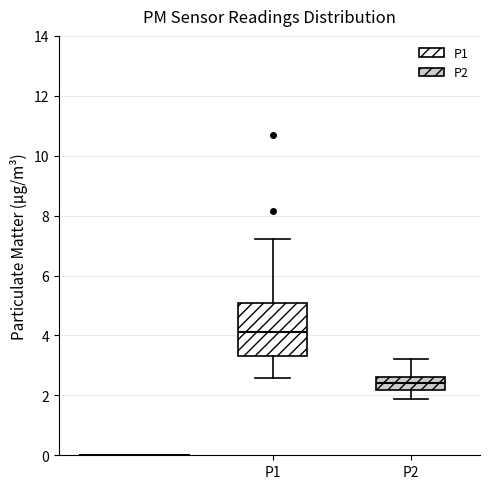

Reading left to right, transcribe this box plot: for each box, give where its median line is, the range the box spans, and where its two whiskers end, as read against the y-axis. The values are not printed on the chart, so give them approximately, as read against the axis.

P1: median 4.2, box 3.4 to 5.0, whiskers 2.6 to 7.2
P2: median 2.4, box 2.2 to 2.6, whiskers 1.8 to 3.2